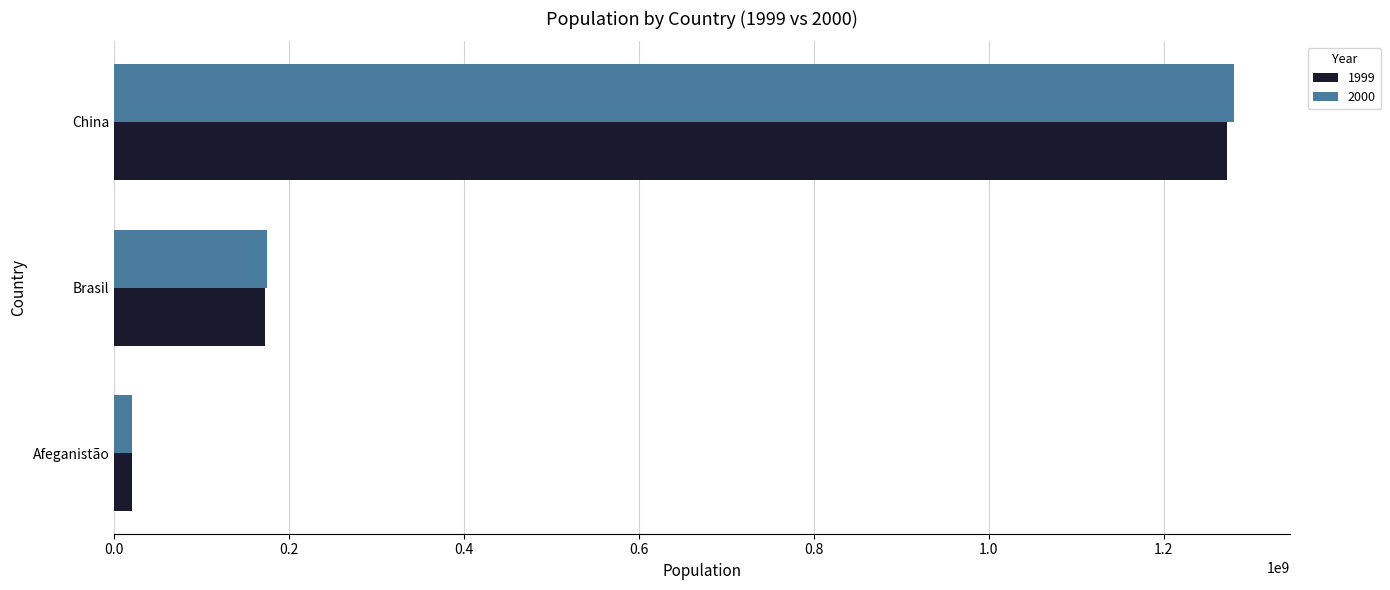

How many values in the 1999 series are below 172006362?

1